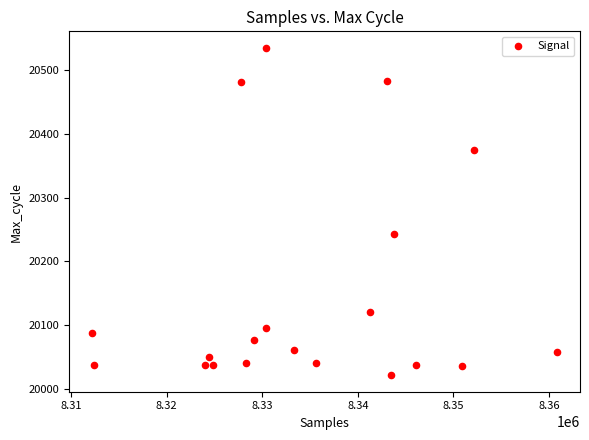

What Y value in the scatter plot is closest to 20278?

20243